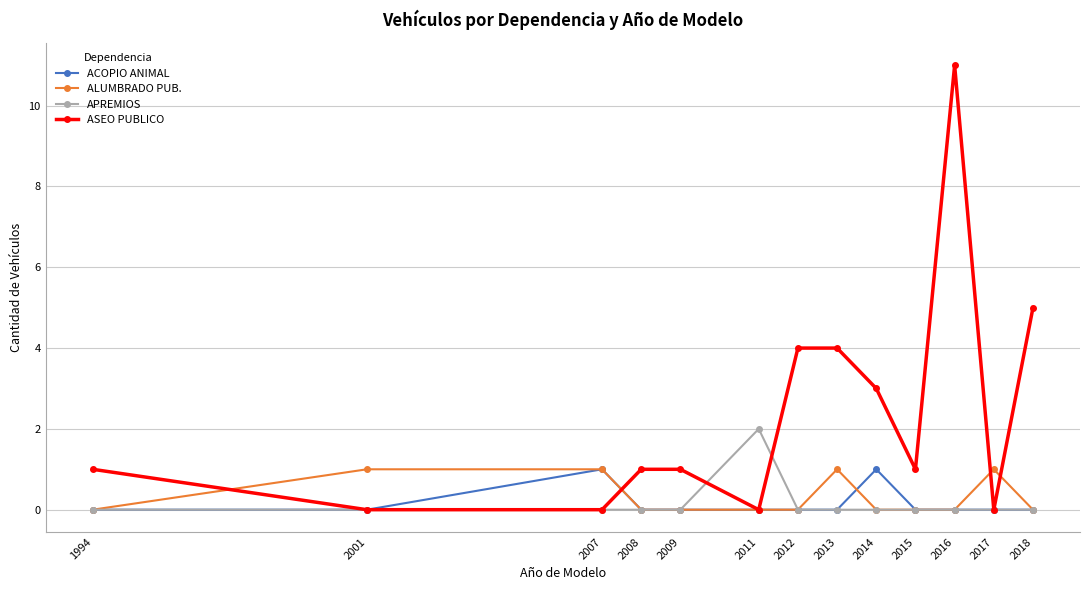

True or false: ASEO PUBLICO has a value of 0 at 2001.

True